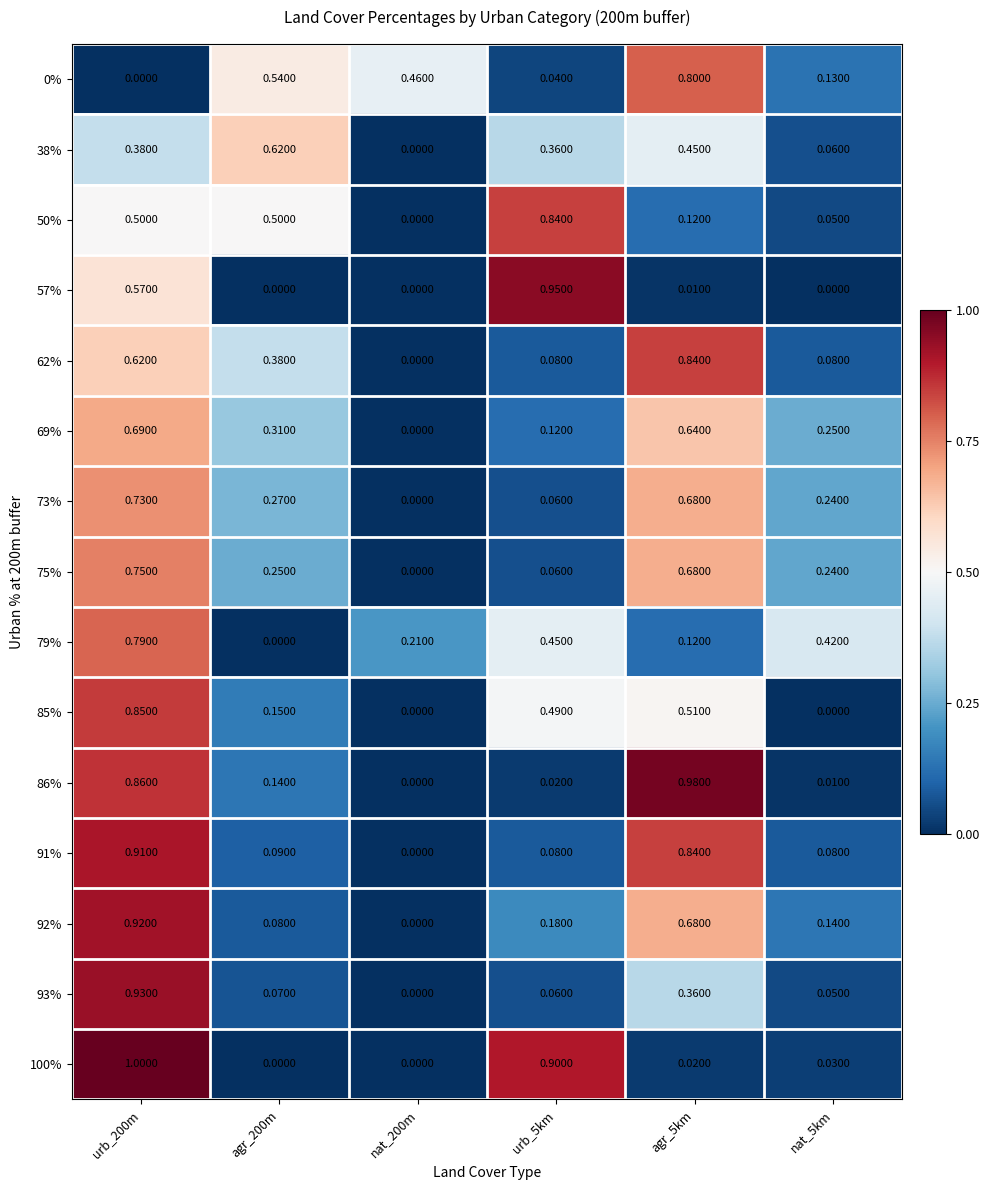

What is the total value across all series at urb_5km?

4.7